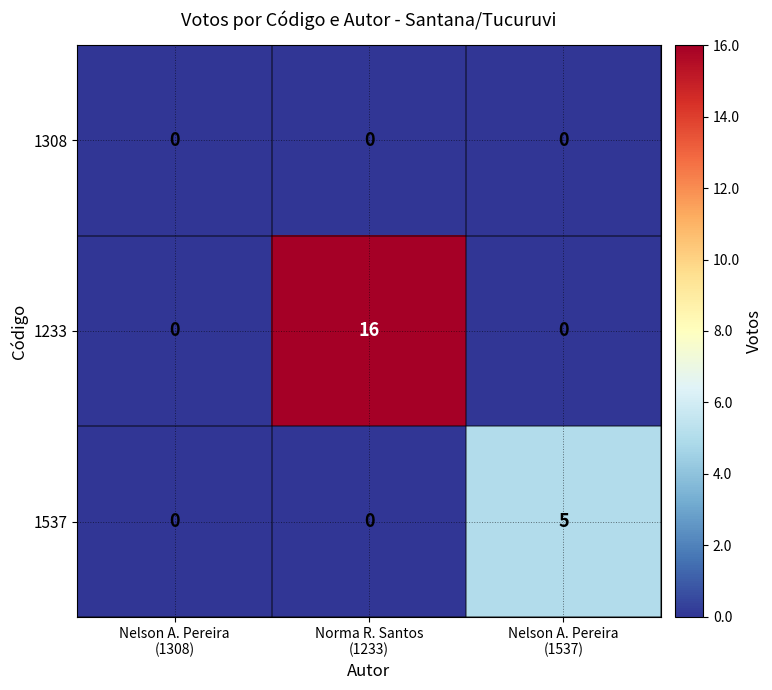

At which category is the sum across all series the highest?

Norma R. Santos
(1233)